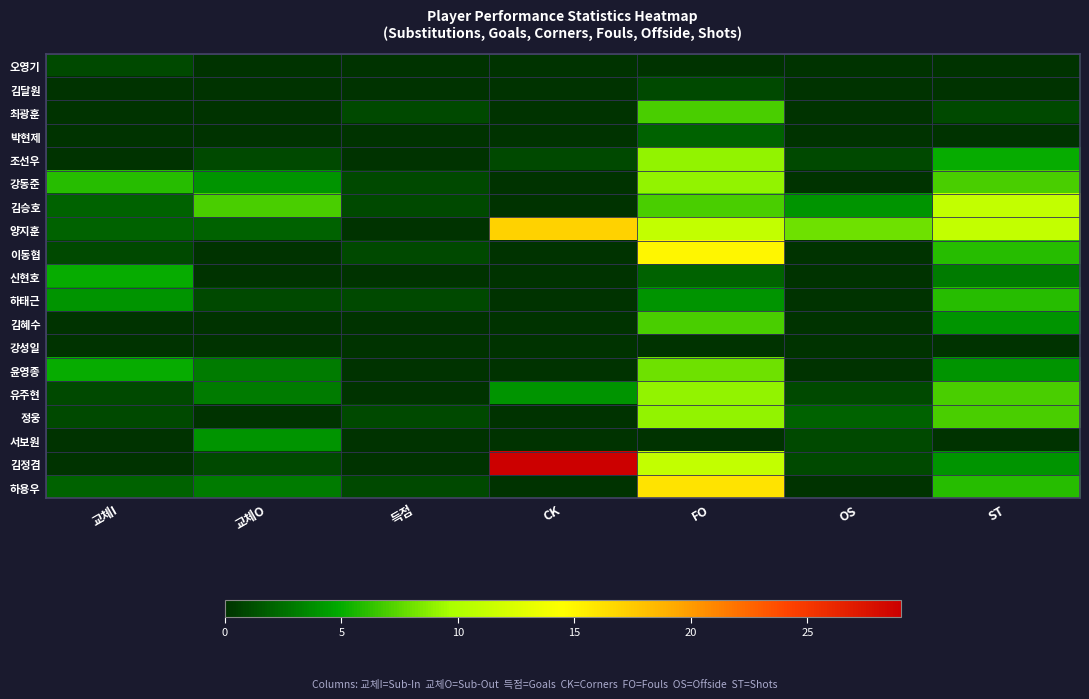

Rank the series by their maximum value, from highest to lowest.

김정겸, 양지훈, 하용우, 이동협, 김승호, 조선우, 강동준, 유주현, 정웅, 윤영종, 최광훈, 김혜수, 하태근, 신현호, 서보원, 박현제, 오영기, 김달원, 강성일